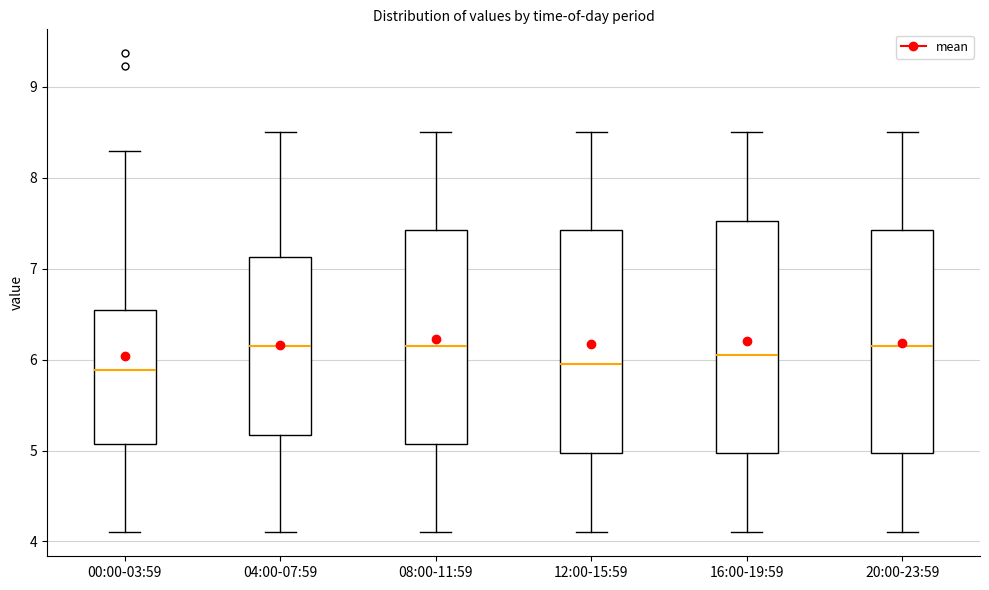

Where is the lower edge of the box for 16:00-19:59 on the y-axis? The values are not printed on the chart, so give them approximately, as read against the axis.

5.0